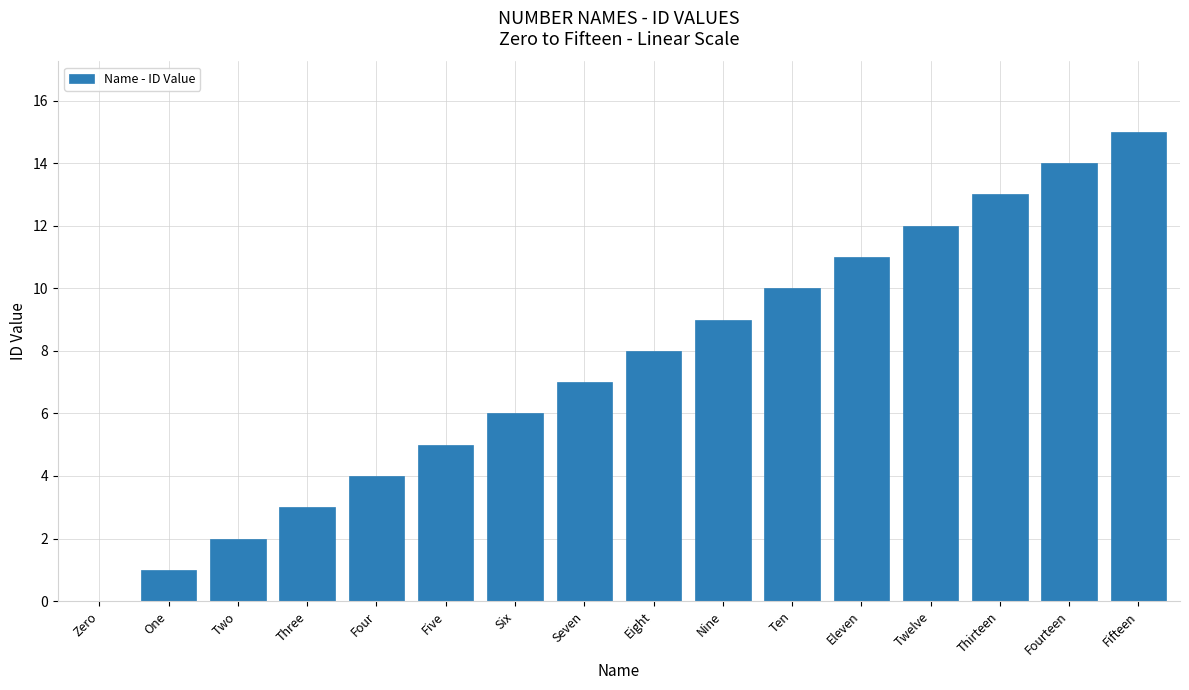

Are the bars grouped side by side (vs. stacked)?

No